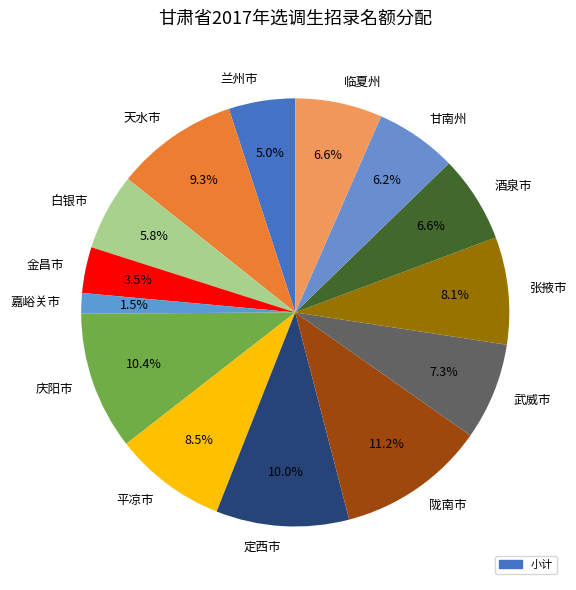

Which category has the smallest portion of the pie?

嘉峪关市